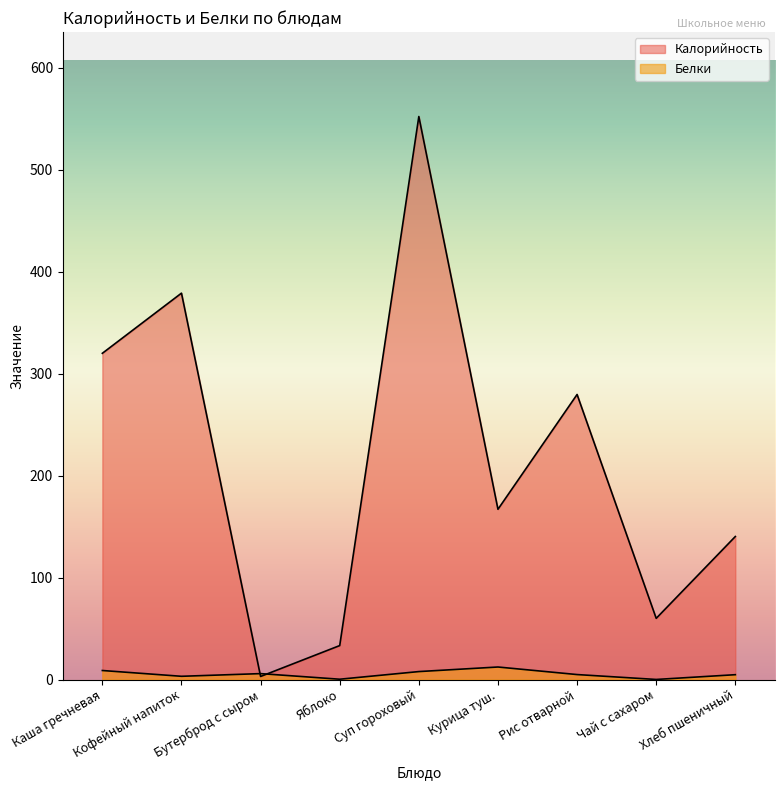

What is the total value across all series at Кофейный напиток?

382.2